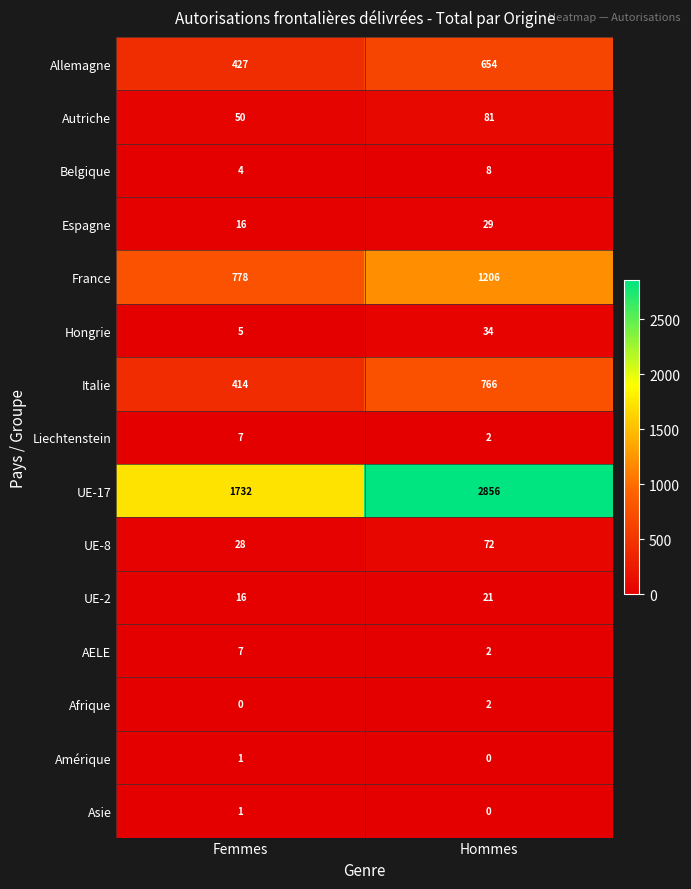

Which series has the widest spread of values?

UE-17